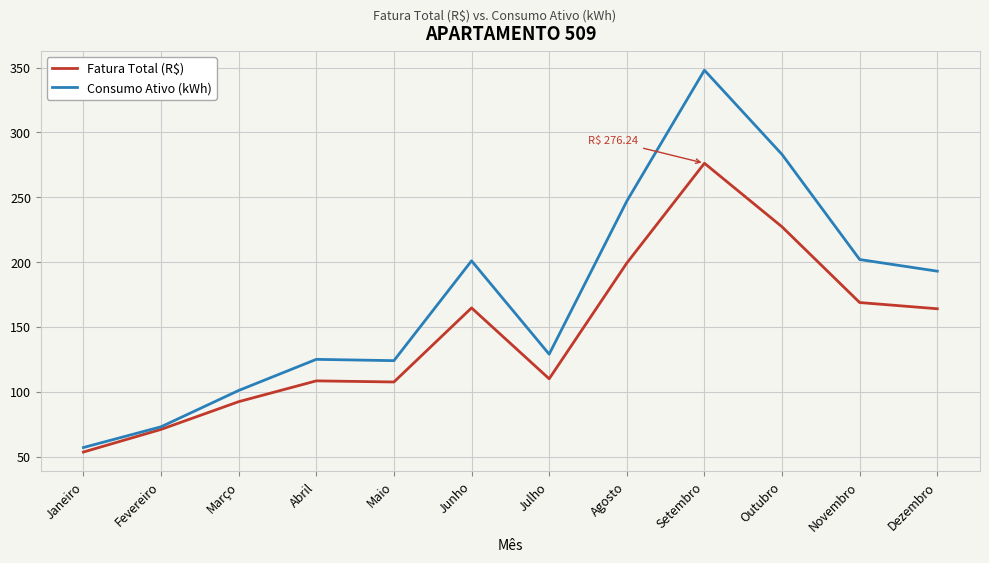

Is it true that Consumo Ativo (kWh) equals 73.0 at Fevereiro?

True